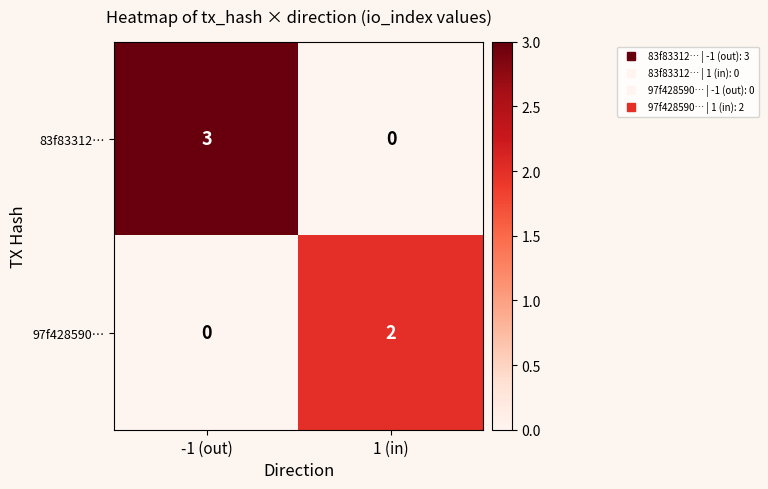

Reading right to left, extract all data points from this chart.

83f83312…: 1 (in)=0	-1 (out)=3
97f428590…: 1 (in)=2	-1 (out)=0